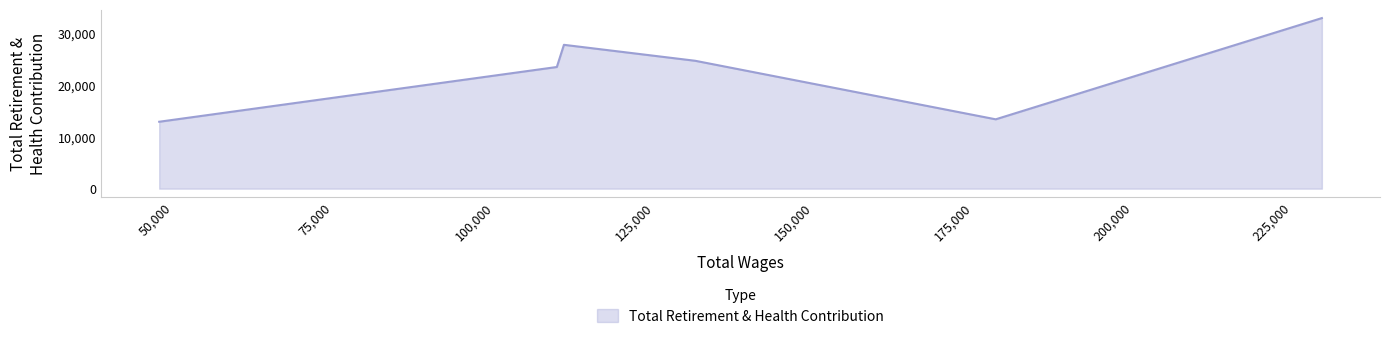

What is the maximum value shown in the chart?

32976